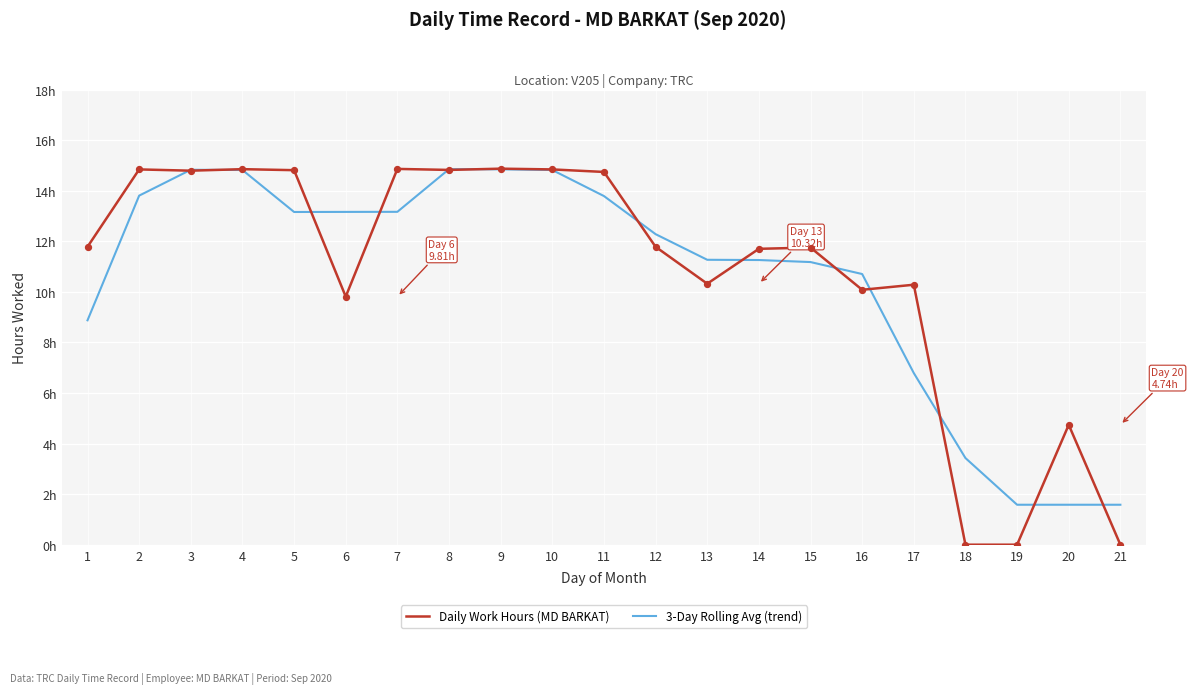

What is the total value across all series at 16?

20.8